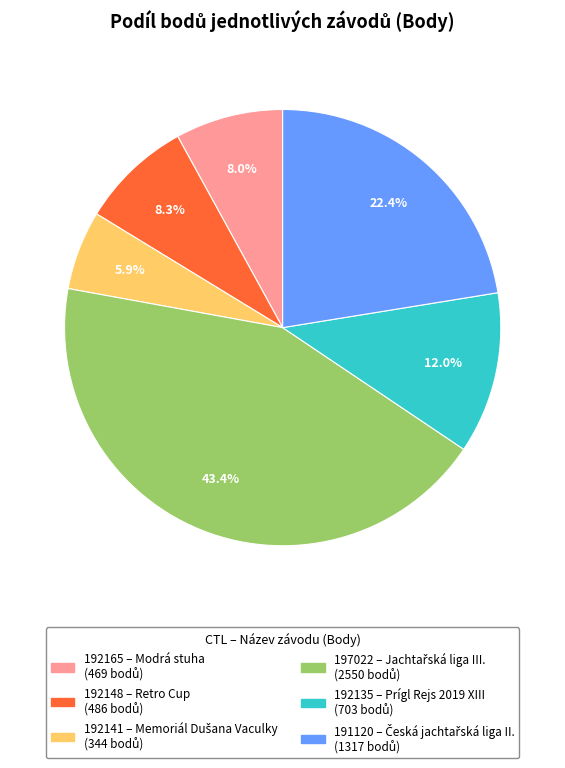

Does any single category account for the majority?

No